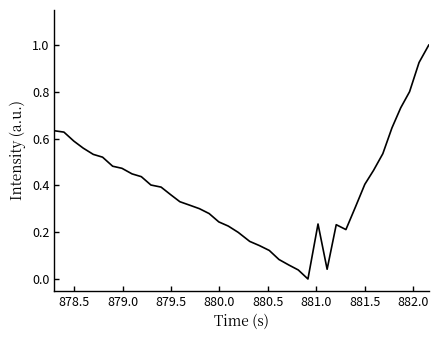

What is the difference between the maximum and minimum values?

1.0